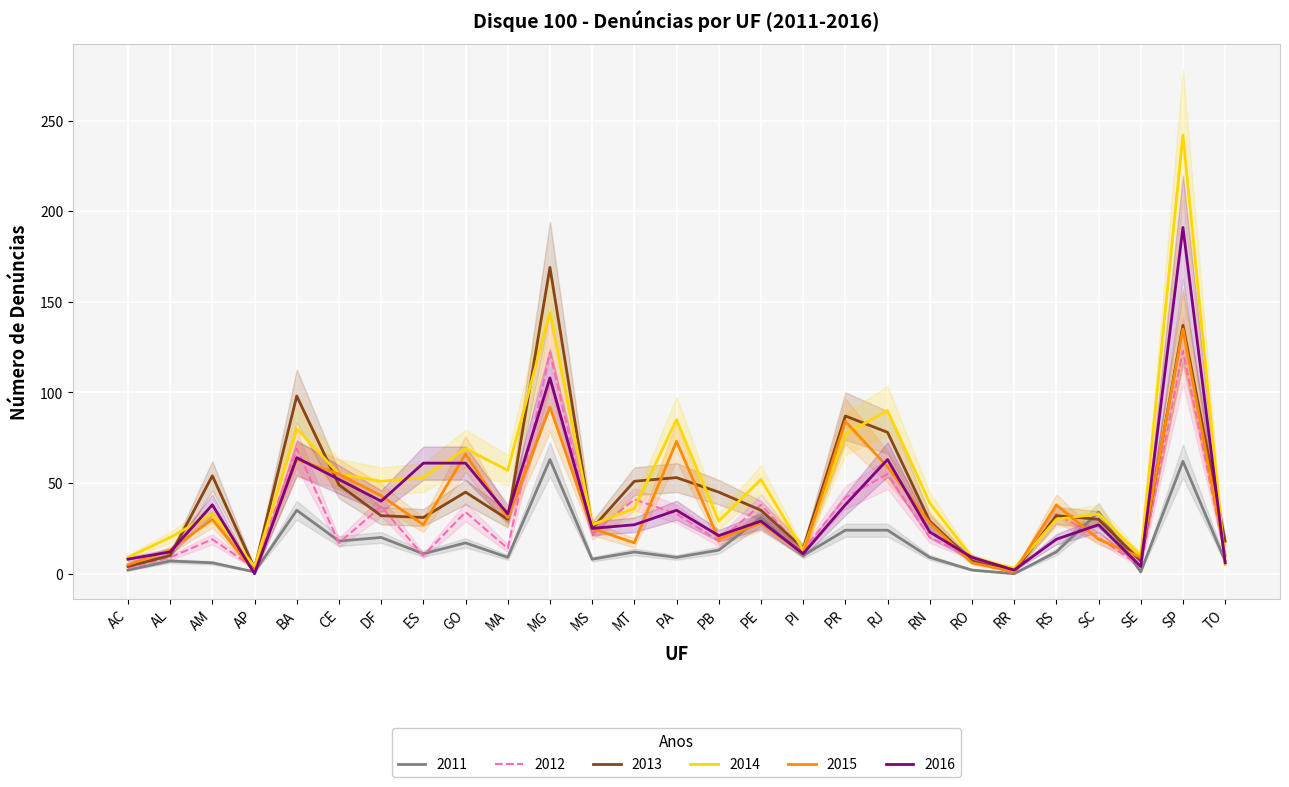

What is the maximum value for 2014?

242